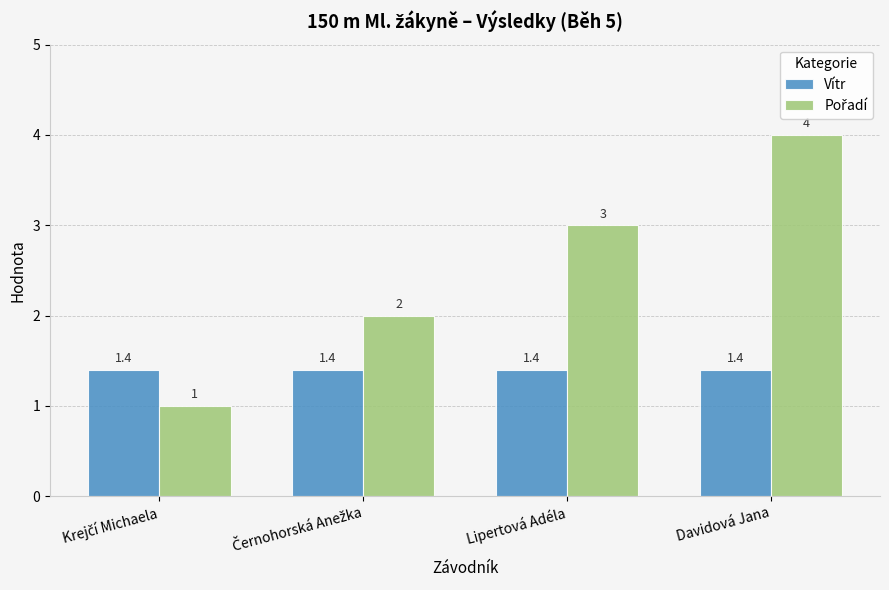

What is the maximum value shown in the chart?

4.0